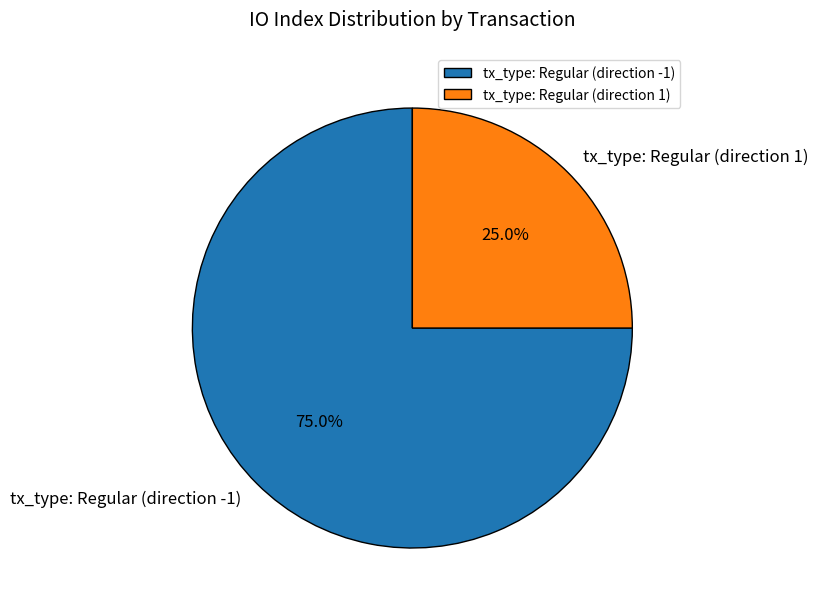

Is it true that tx_type: Regular (direction -1) is 60% of the pie?

False